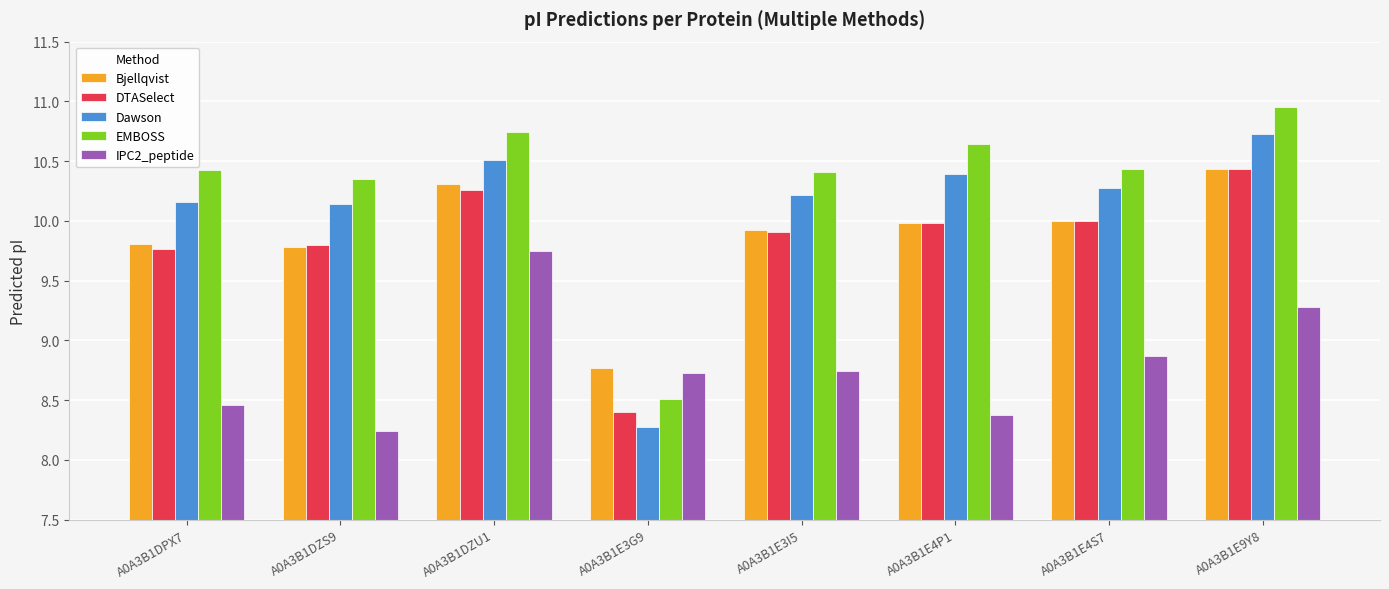

Does the chart contain stacked bars?

No